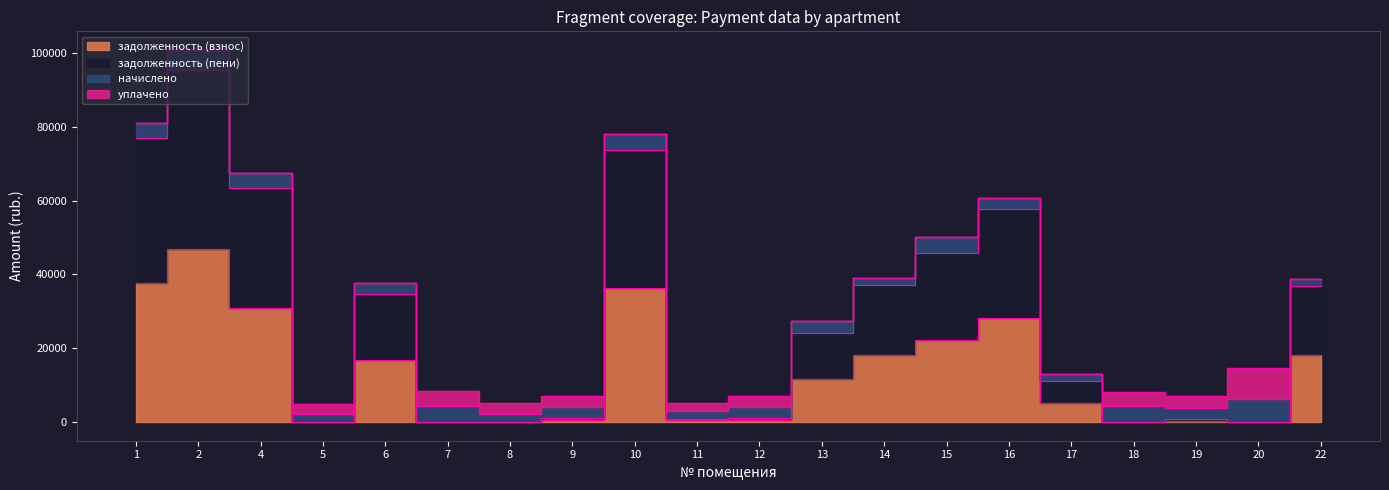

How many interior local peaks does the задолженность (взнос) series have?

5